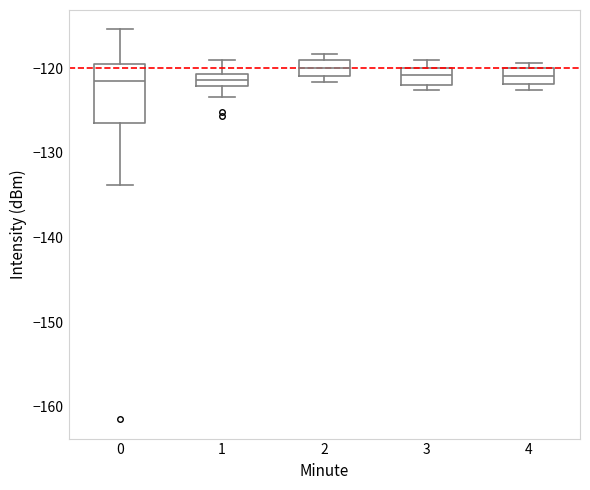

Where is the lower edge of the box at x = 4 on the y-axis? The values are not printed on the chart, so give them approximately, as read against the axis.

-122